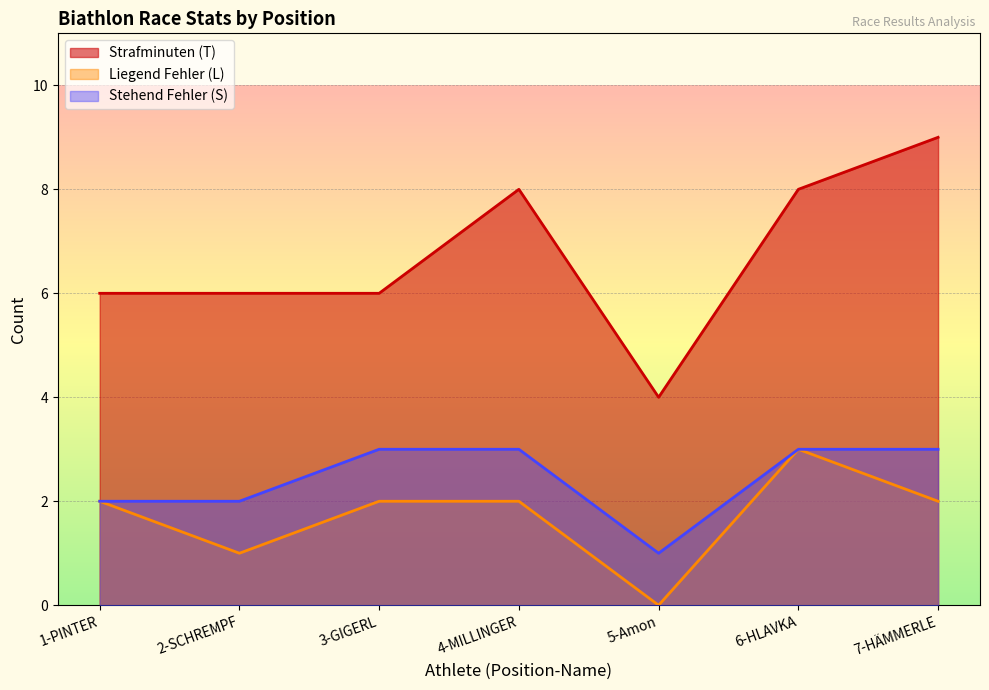

True or false: Stehend Fehler (S) and Liegend Fehler (L) cross at least once.

False